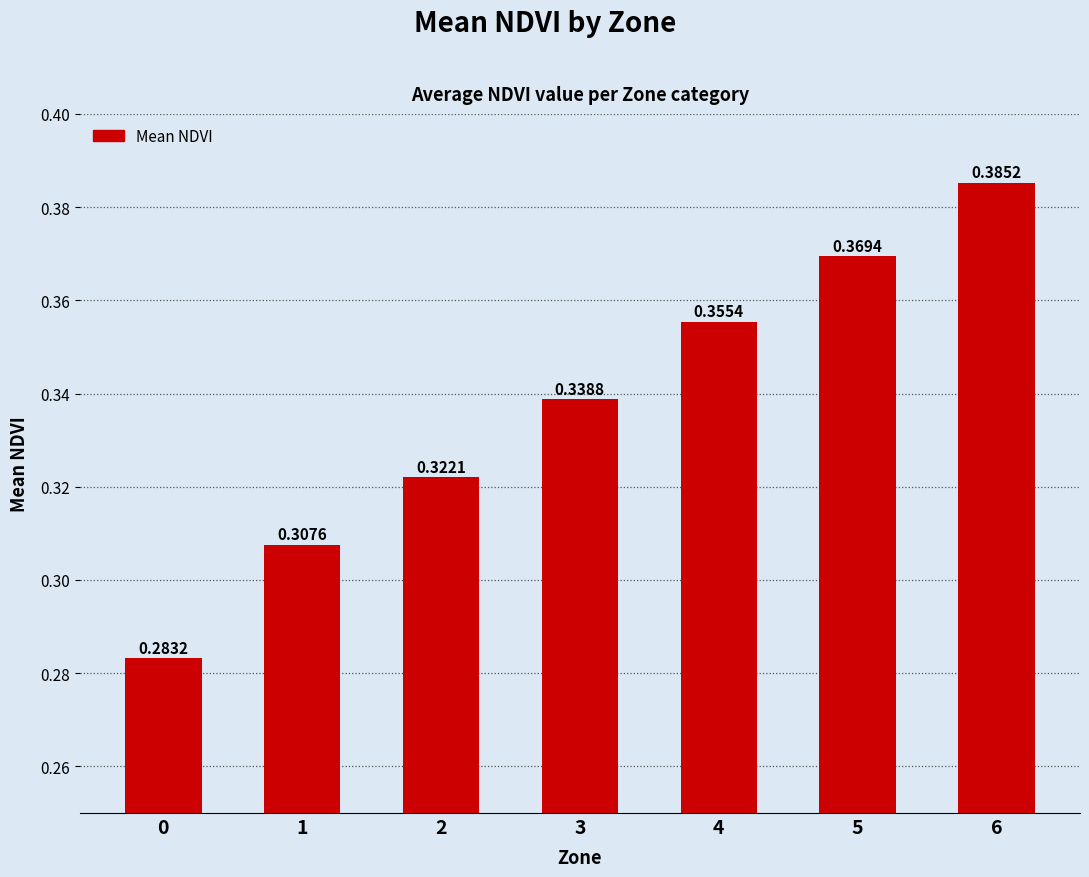

Rank the categories by value from lowest to highest.

0, 1, 2, 3, 4, 5, 6